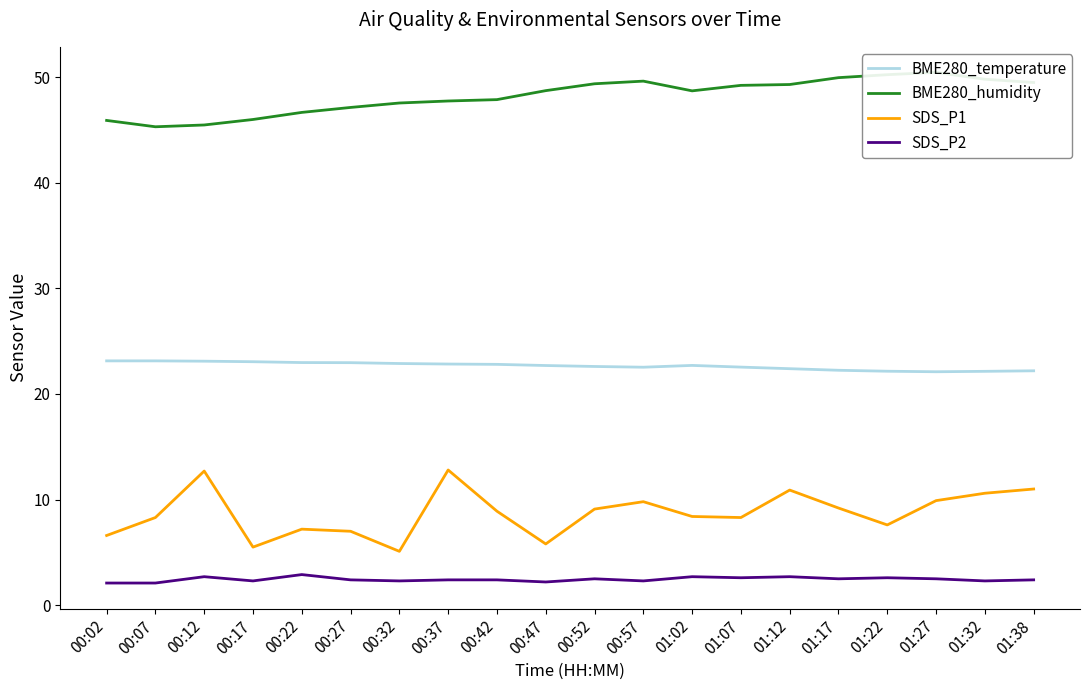

Where is SDS_P2 nearest to the value 2?

00:02